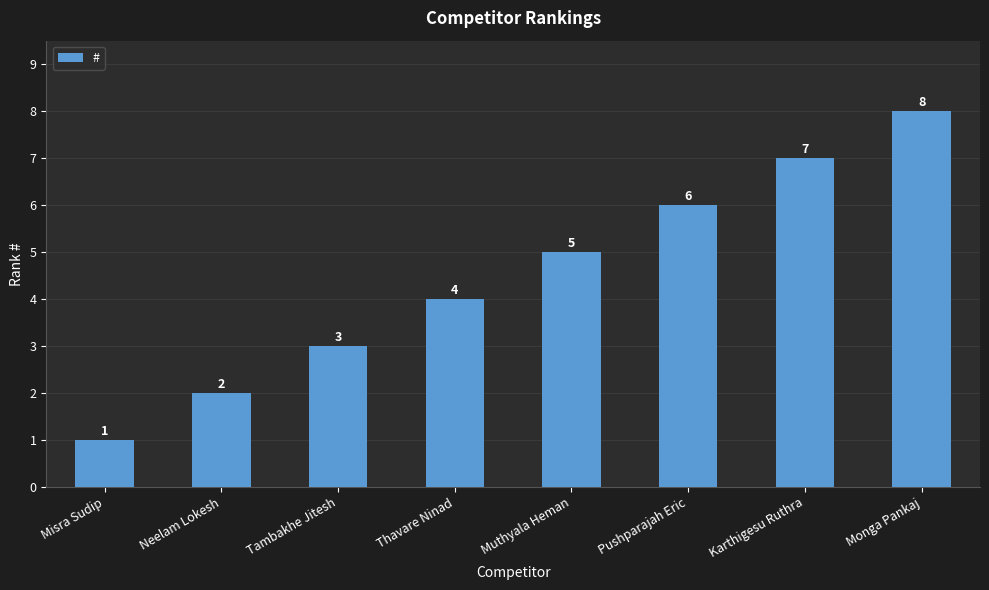

What is the difference between the maximum and minimum values?

7